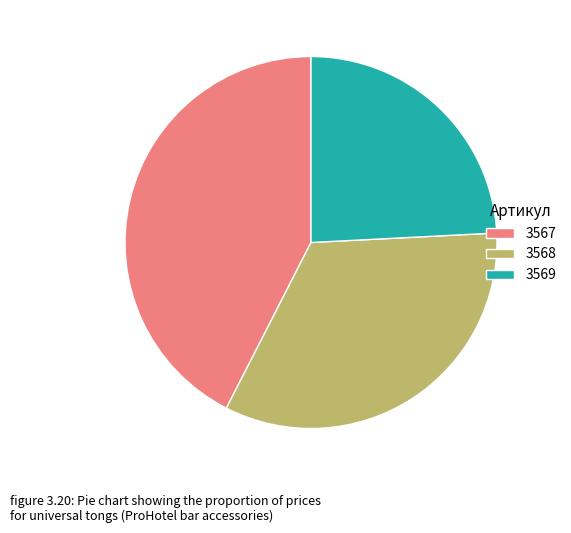

Is there any slice that represents more than half of the pie?

No